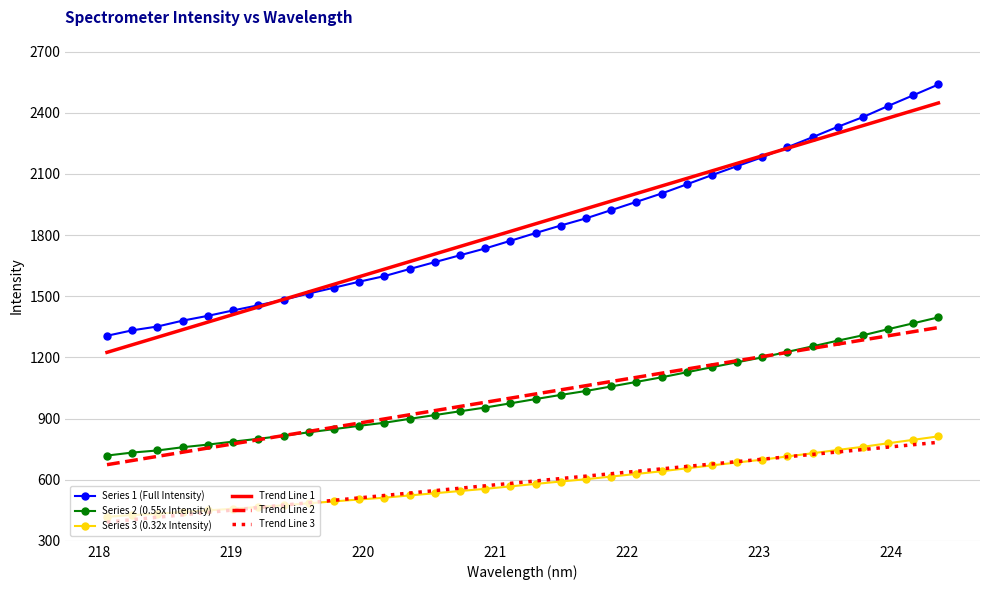

What is the sum of all Trend Line 2 values?

34350.9